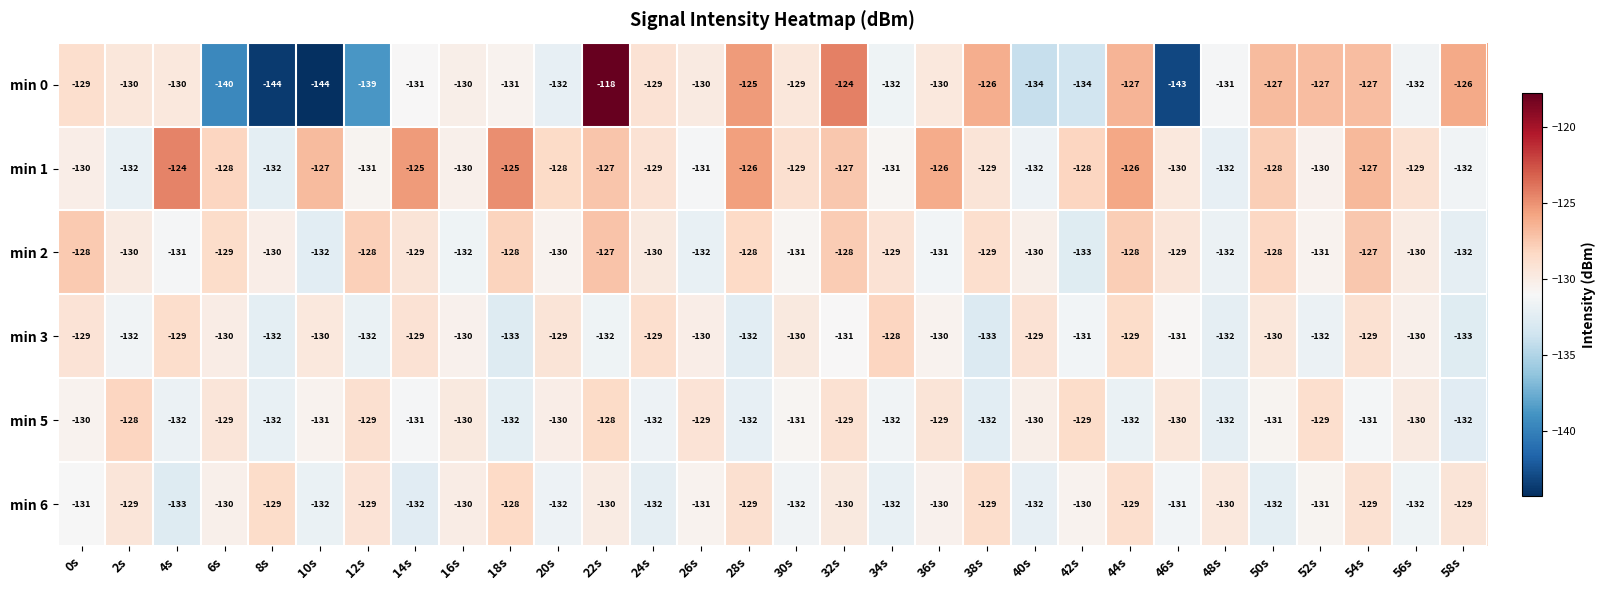

What is the difference between the maximum and minimum values in the min 2 series?

6